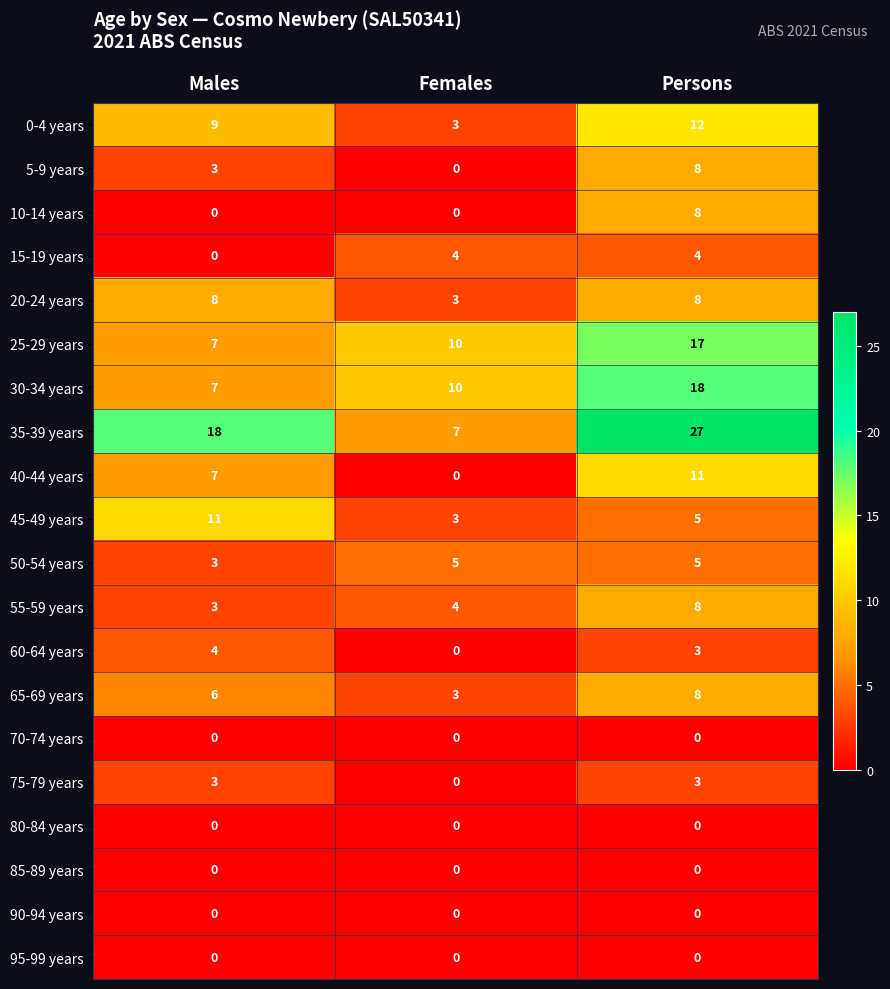

What is the average value of the 20-24 years series?

6